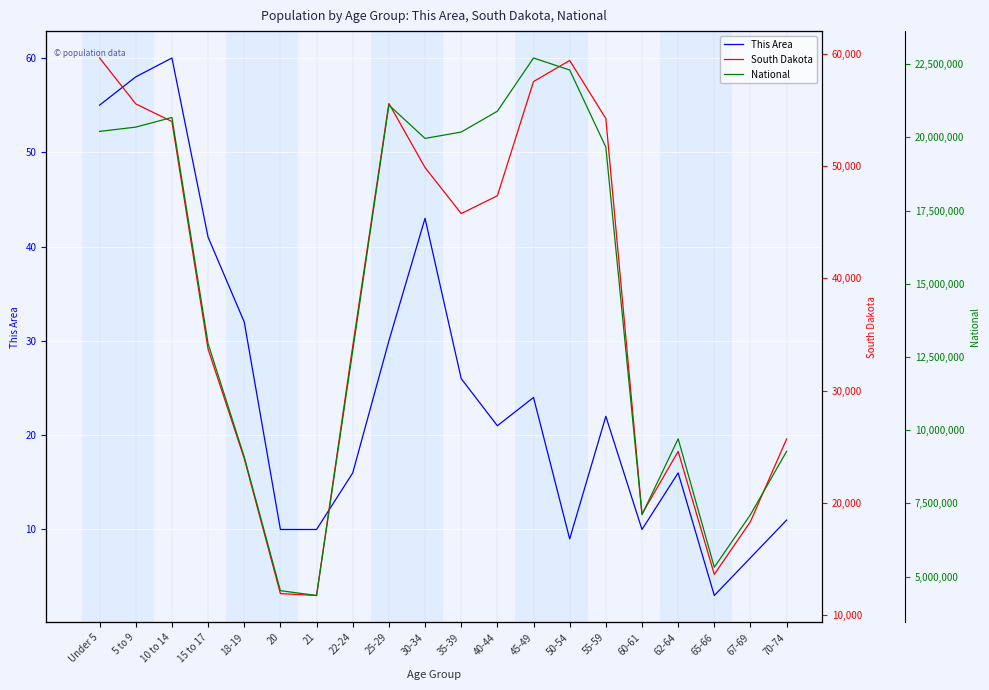

What is the lowest value of the National series?

4354294